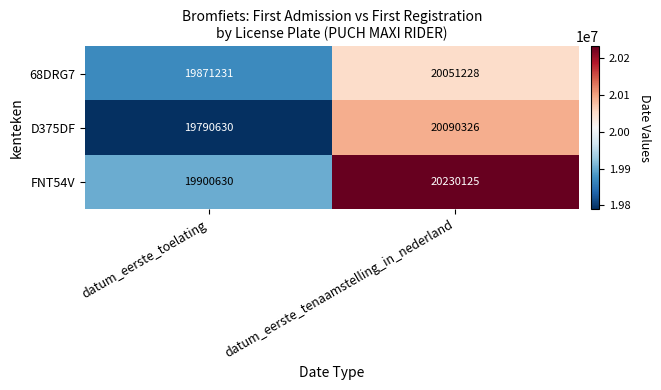

What is the difference between the highest and lowest values at datum_eerste_toelating?

110000